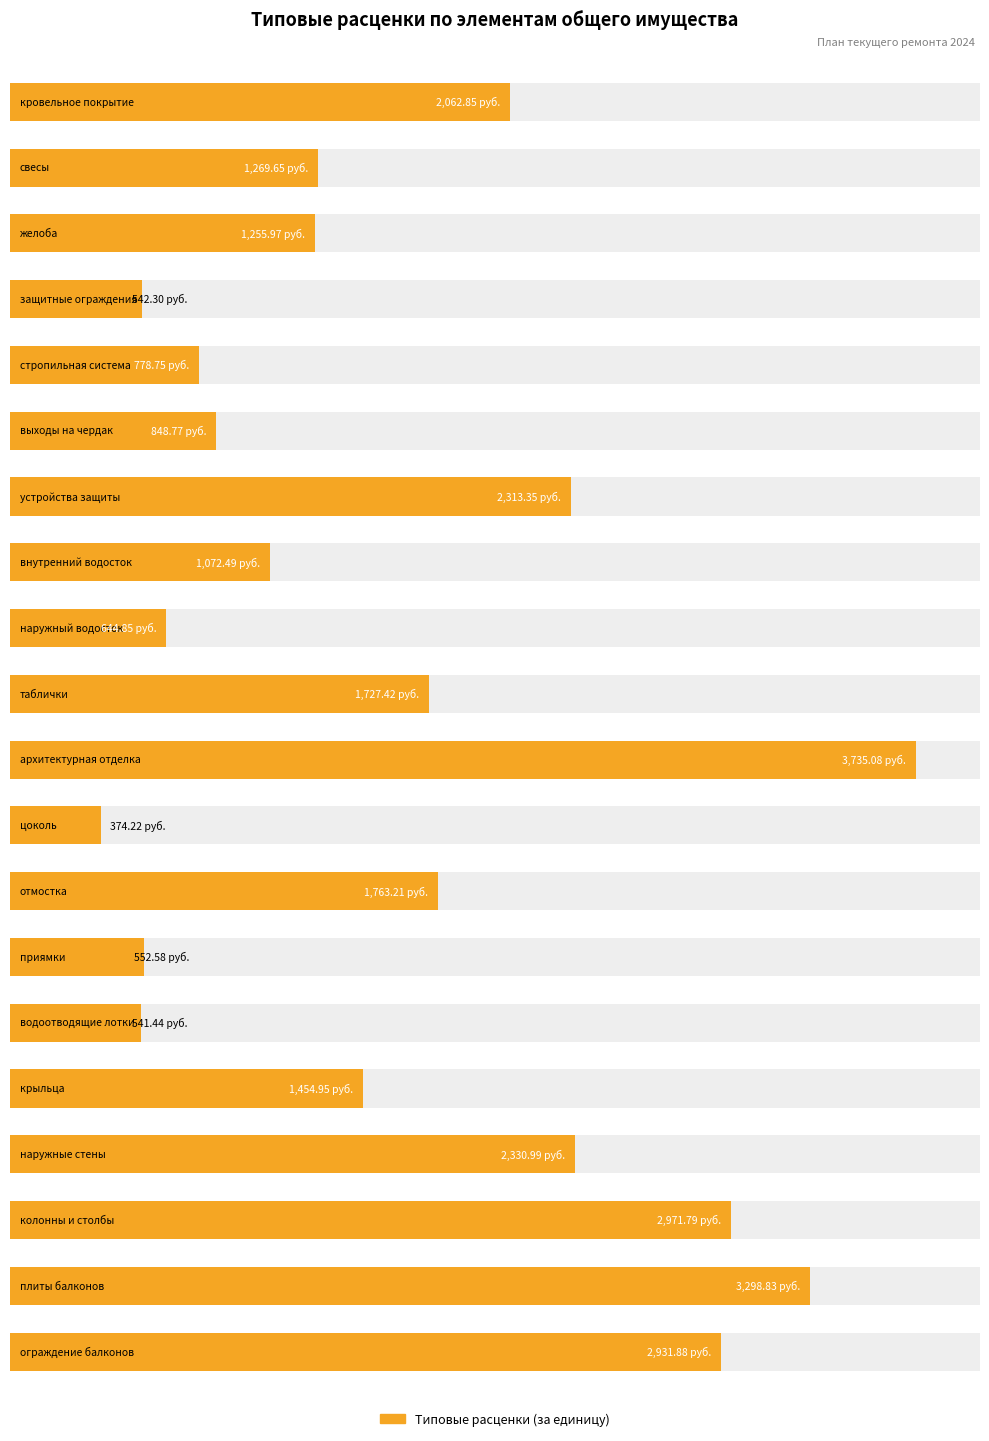

How many data points does each series have?

20